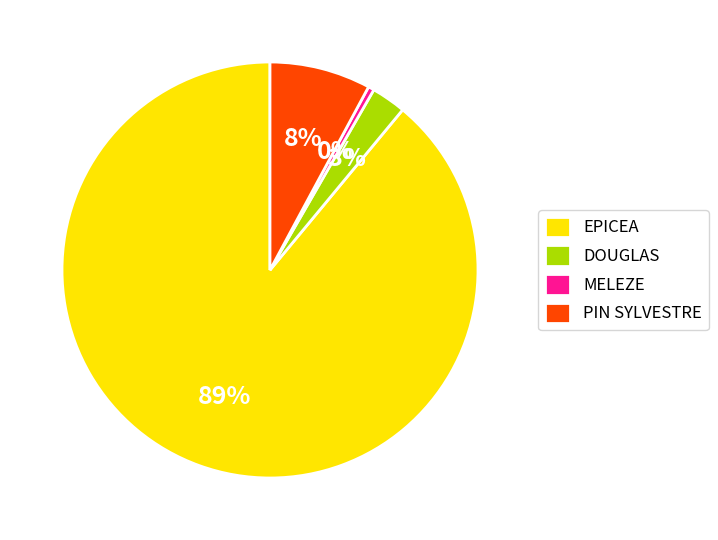

Combined, do EPICEA and PIN SYLVESTRE account for over 50%?

Yes